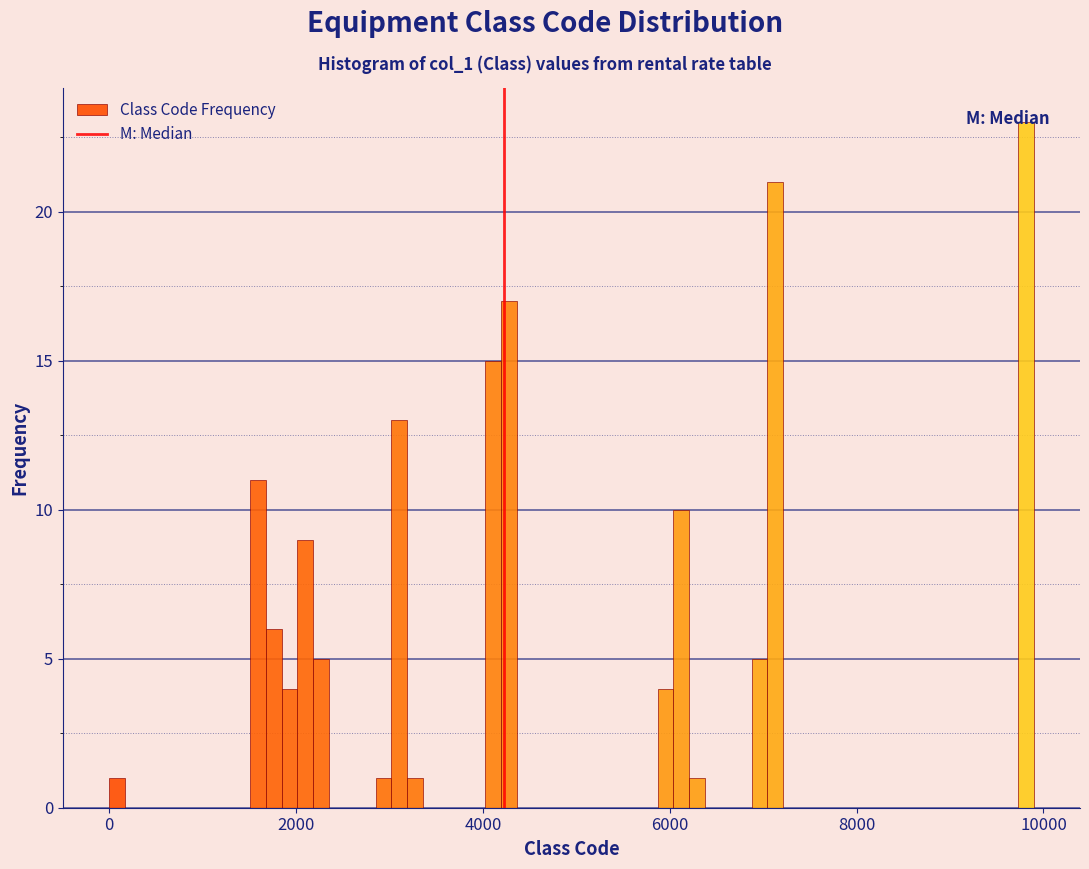

Around what value on the x-axis is the tallest bar? Give the approximate position of its centre, as read against the axis.

9800